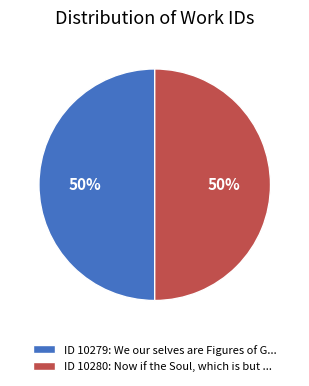

To the nearest percent, what is the combined percentage of ID 10279: We our selves are Figures of G... and ID 10280: Now if the Soul, which is but ...?

100%